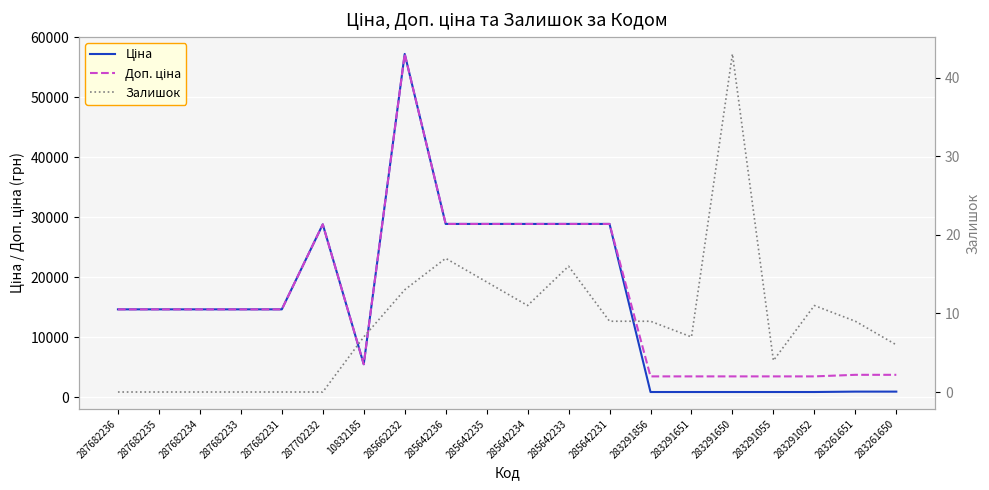

List the labels in order of Ціна value, smallest first.

283291856, 283291651, 283291650, 283291055, 283291052, 283261651, 283261650, 10832185, 287682236, 287682235, 287682234, 287682233, 287682231, 287702232, 285642236, 285642235, 285642234, 285642233, 285642231, 285662232